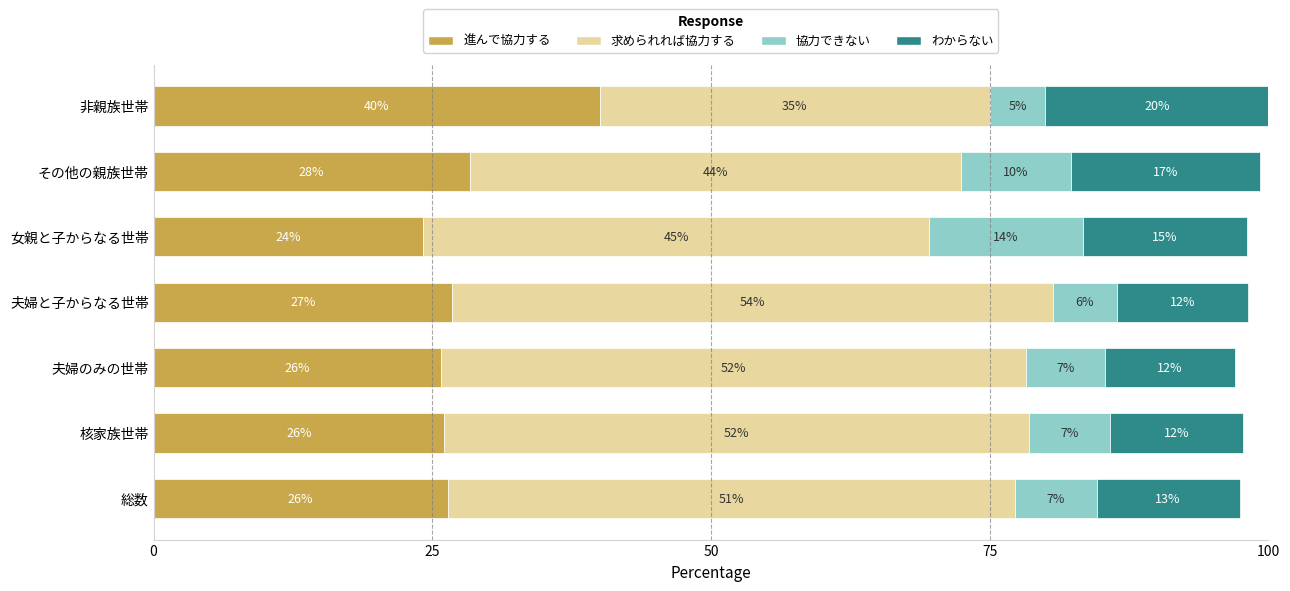

True or false: 進んで協力する has a value of 26.0 at 核家族世帯.

True